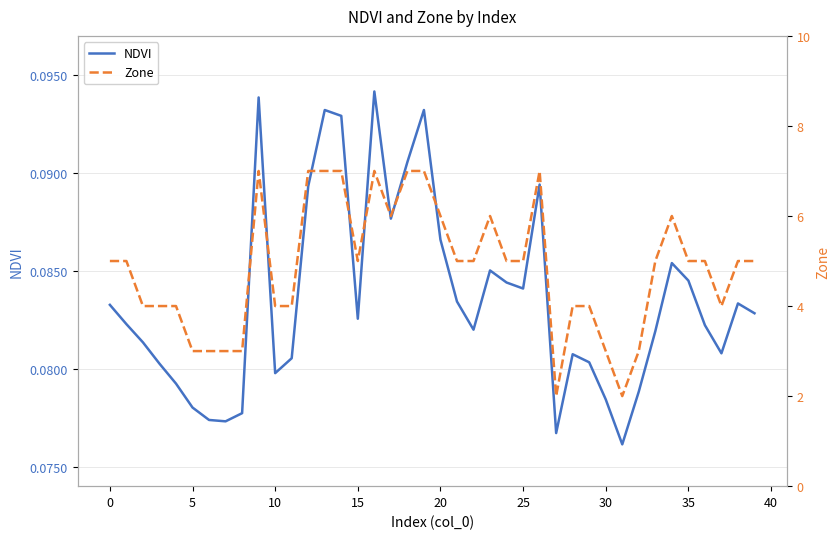

What is the difference between the maximum and second lowest values in the Zone series?

5.0